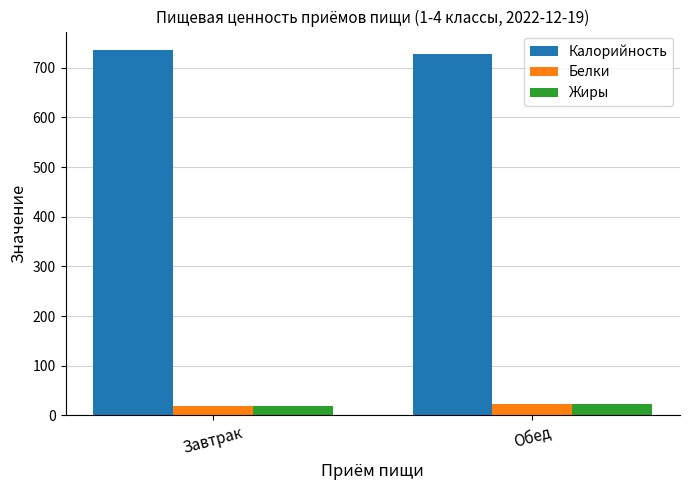

List the labels in order of Калорийность value, largest first.

Завтрак, Обед